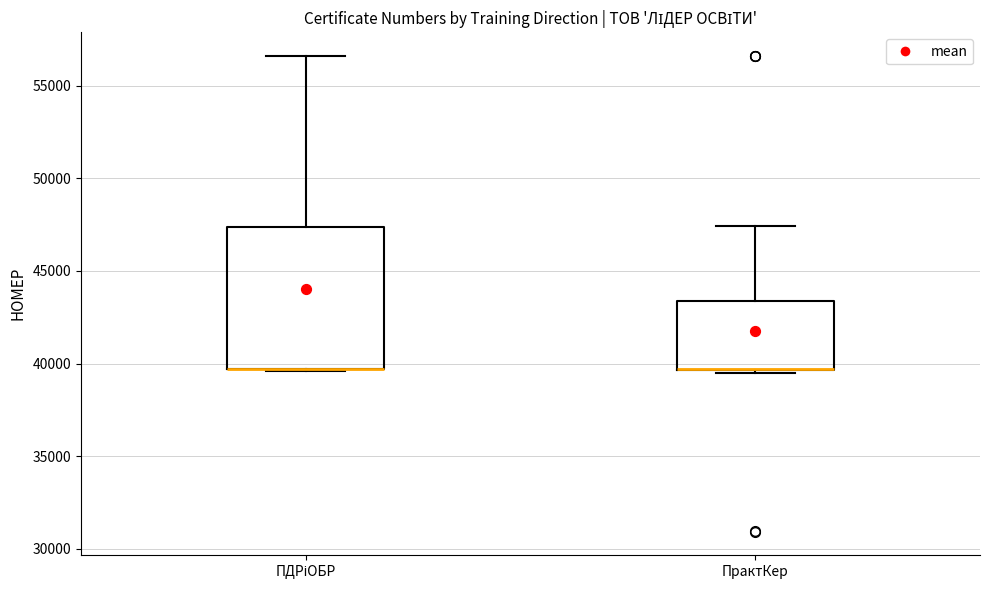

Reading left to right, read every box against the y-axis: the position of its median line, the range the box covers, and the ends of its whiskers. The values are not printed on the chart, so give them approximately, as read against the axis.

ПДРіОБР: median 39500 (drawn on the box's lower edge), box 39500 to 47500, whiskers 39500 to 56500
ПрактКер: median 39500 (drawn on the box's lower edge), box 39500 to 43500, whiskers 39500 to 47500